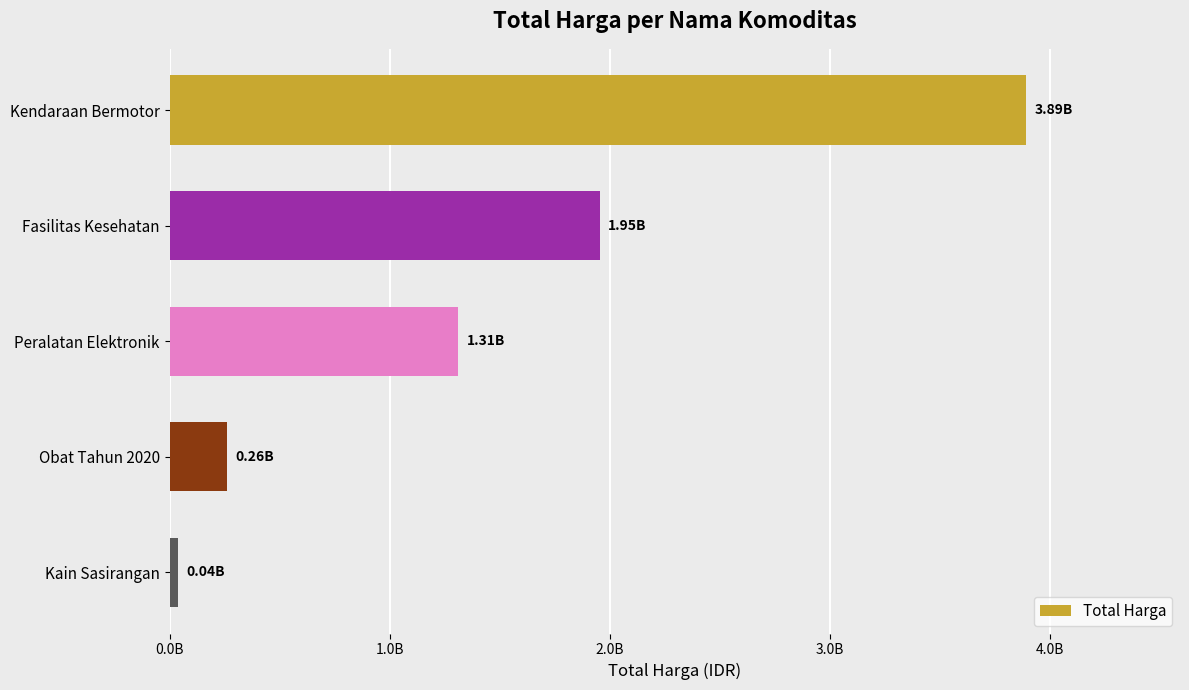

Are the bars horizontal?

Yes